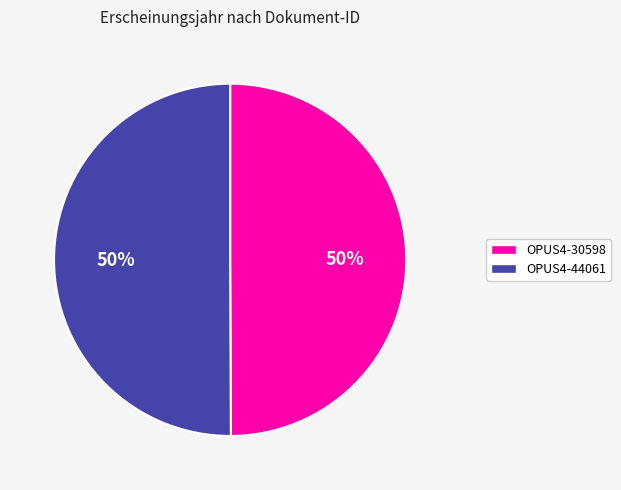

What percentage is the OPUS4-44061 slice, to the nearest percent?

50%